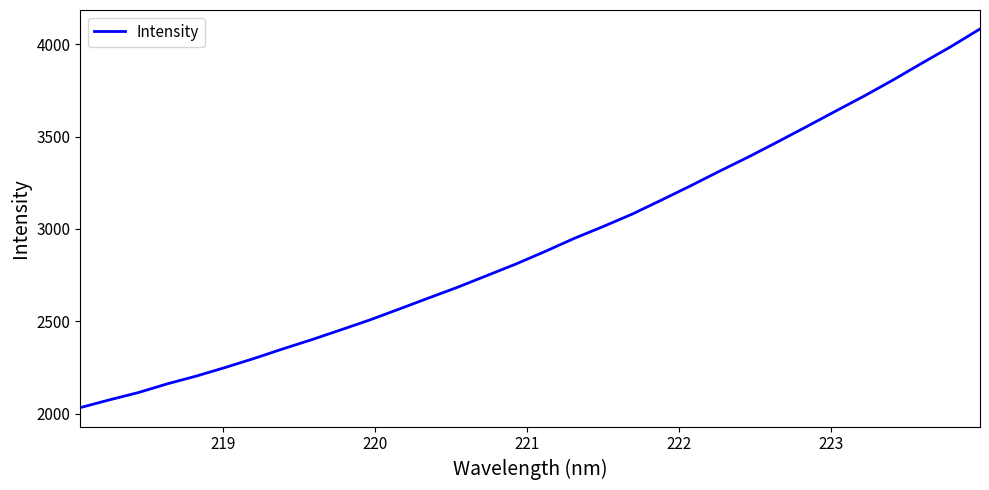

How many distinct data groups are displayed?

1